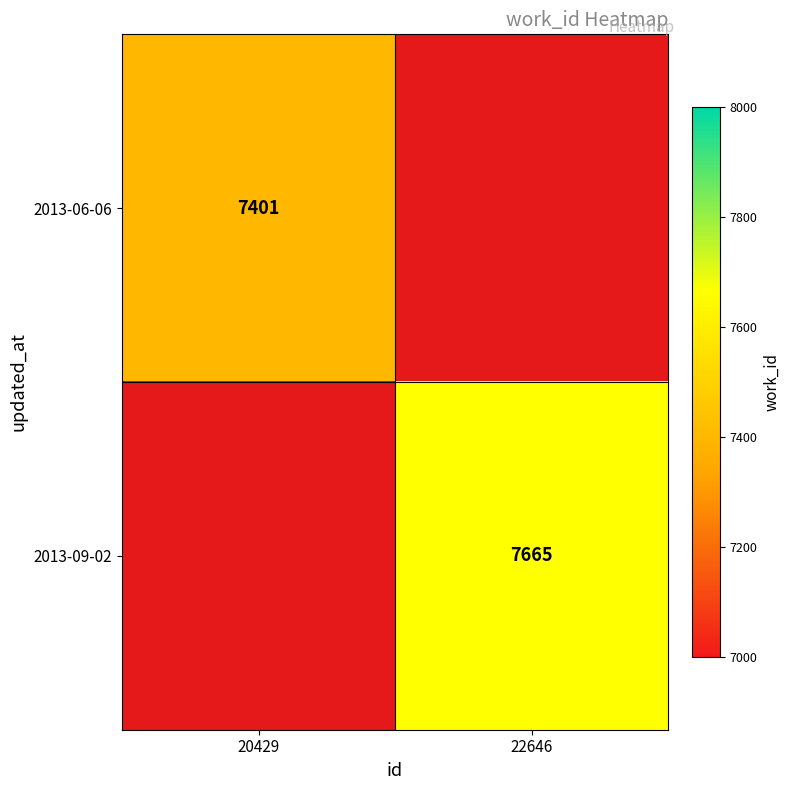

Which category has the highest value across all series?

22646